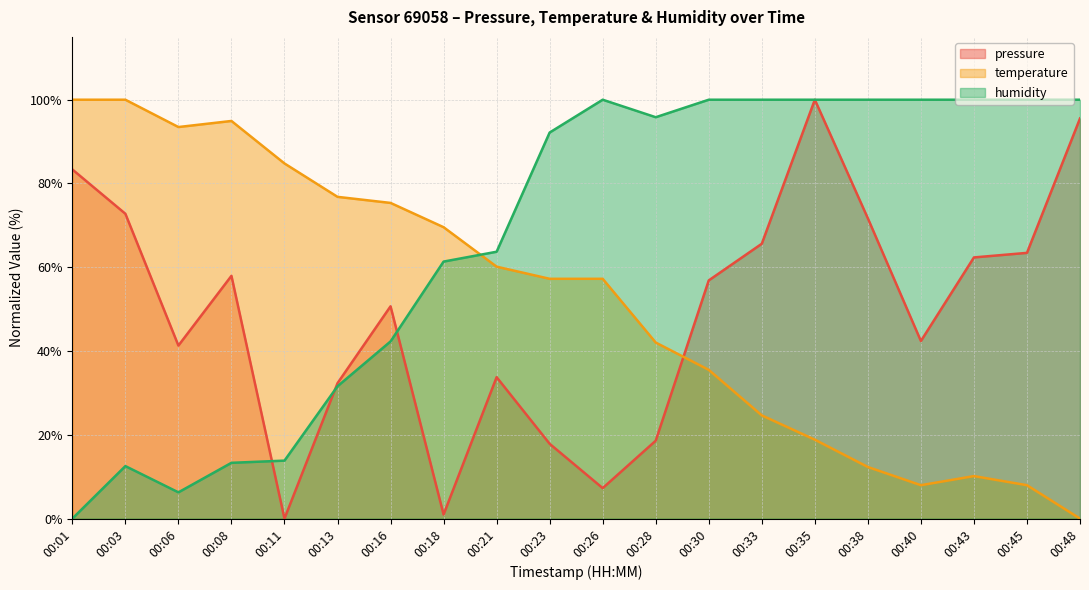

Which has a higher value, 00:23 or 00:01?

00:01